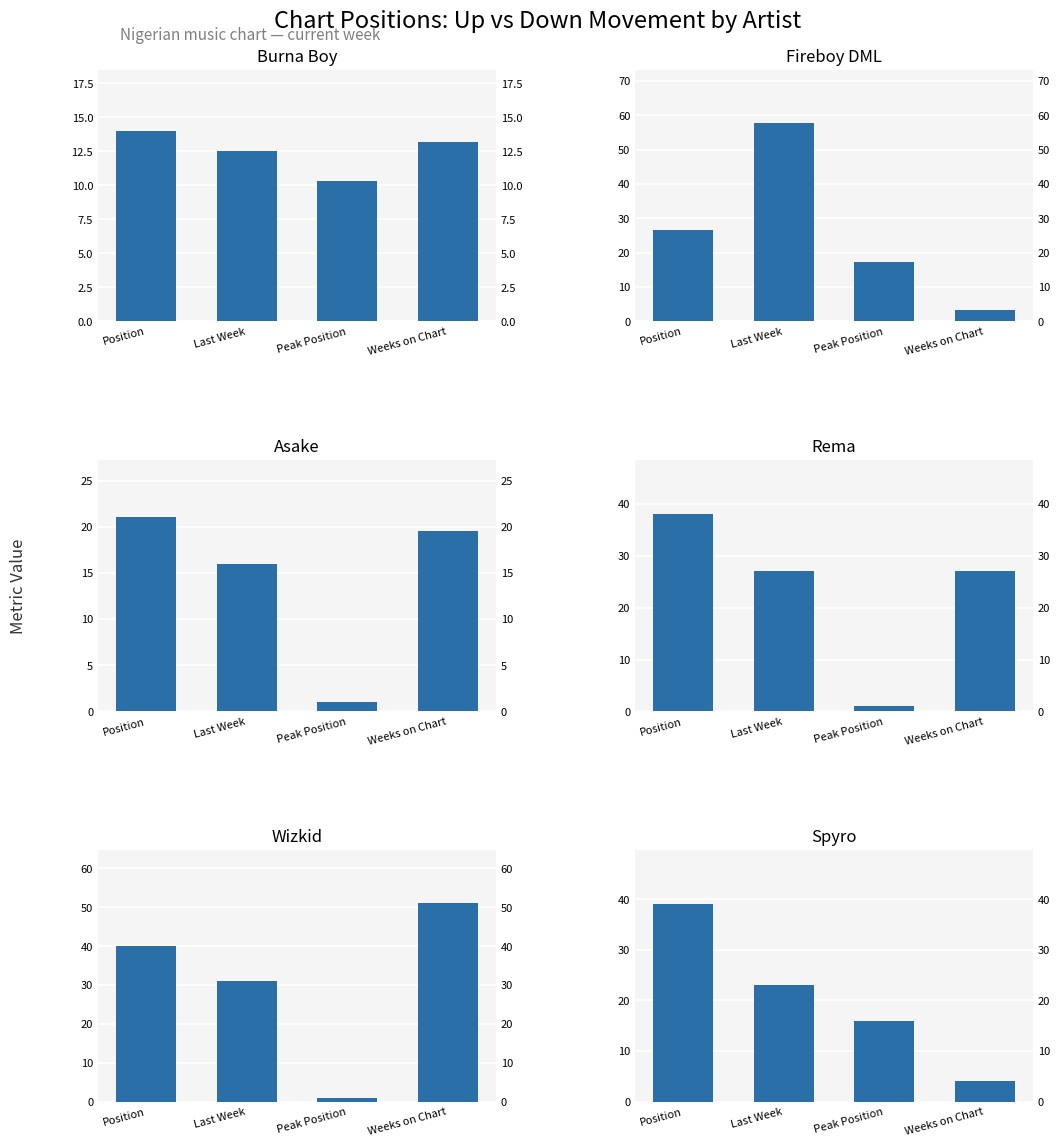

What are all the series names shown in the legend?

Burna Boy, Fireboy DML, Asake, Rema, Wizkid, Spyro